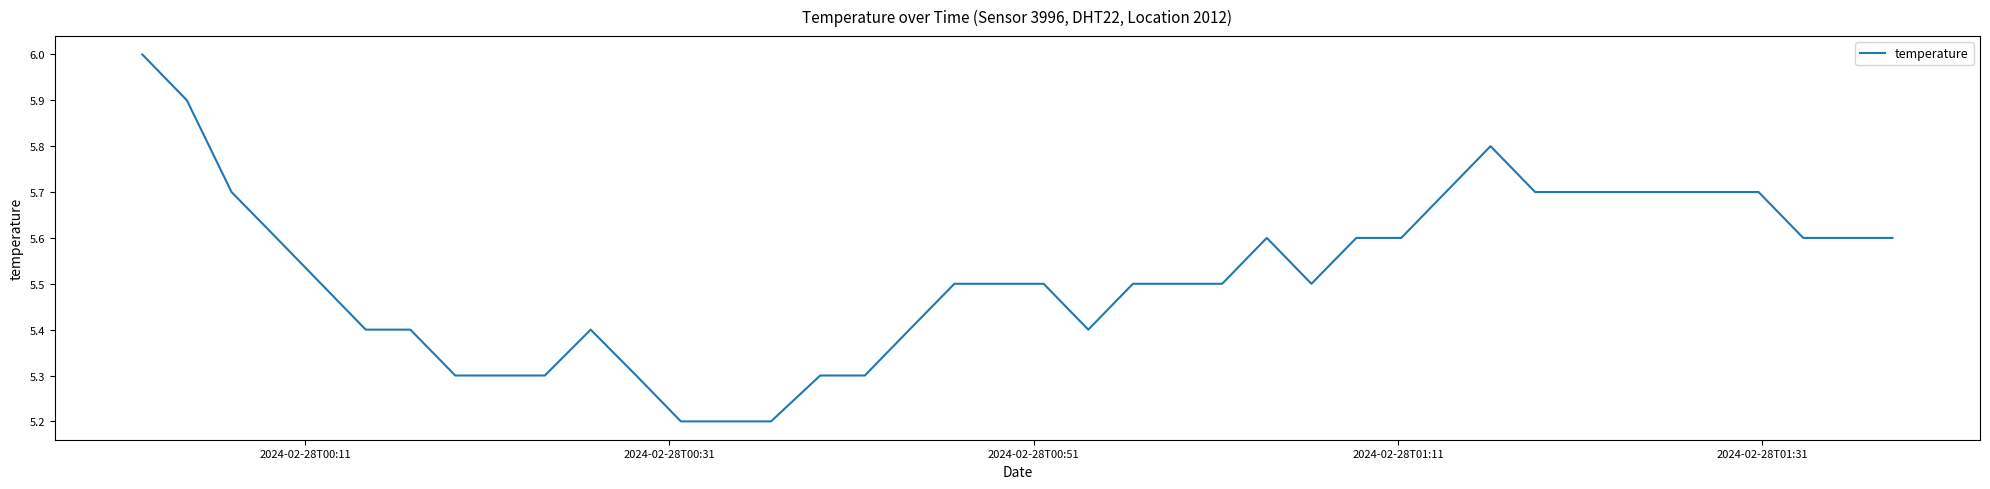

What is the maximum value shown in the chart?

6.0